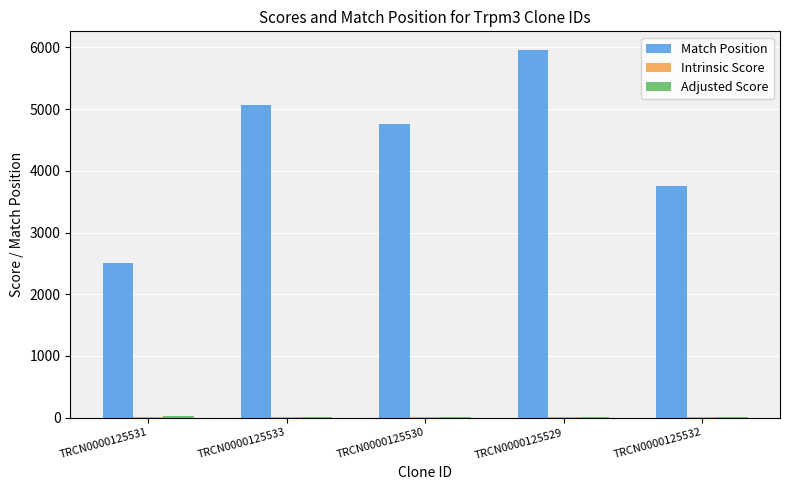

At which category is the sum across all series the highest?

TRCN0000125529